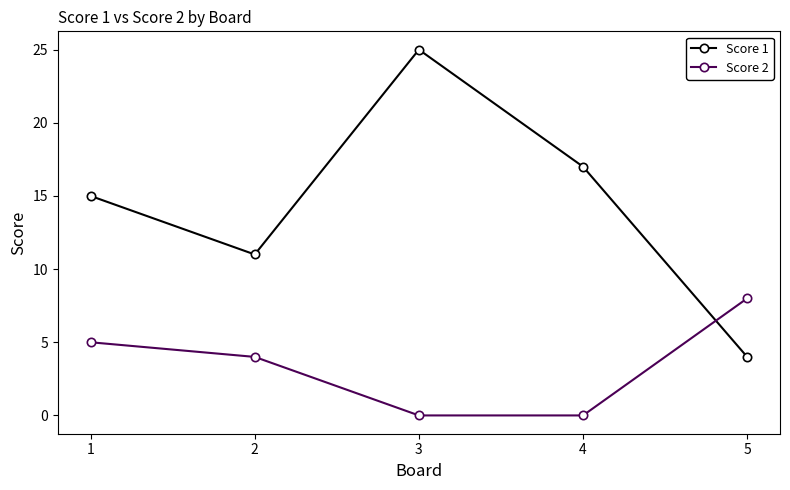

What is the difference between the Score 2 values at 5 and 2?

4